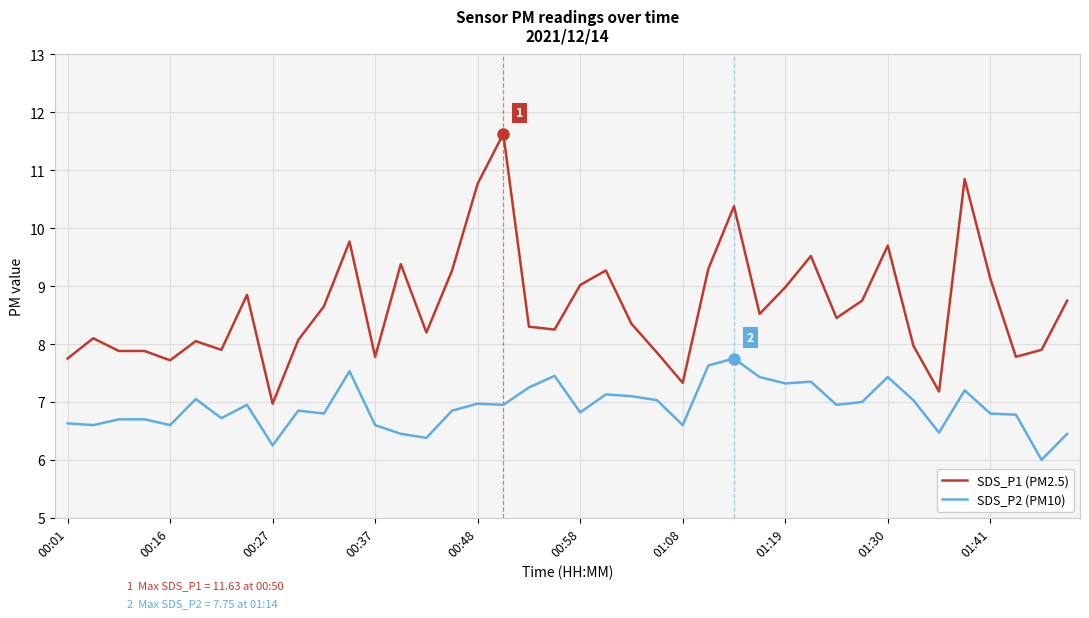

Rank the series by their maximum value, from lowest to highest.

SDS_P2 (PM10), SDS_P1 (PM2.5)